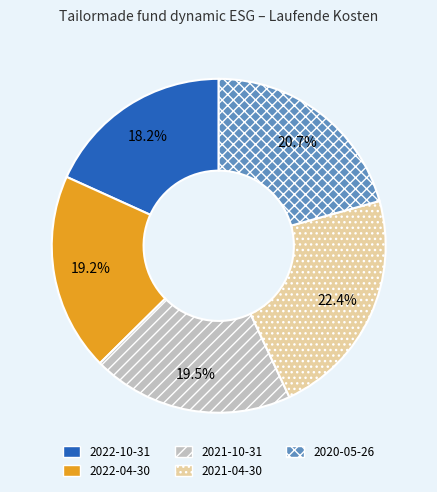

True or false: 2021-04-30 accounts for 22% of the total.

True